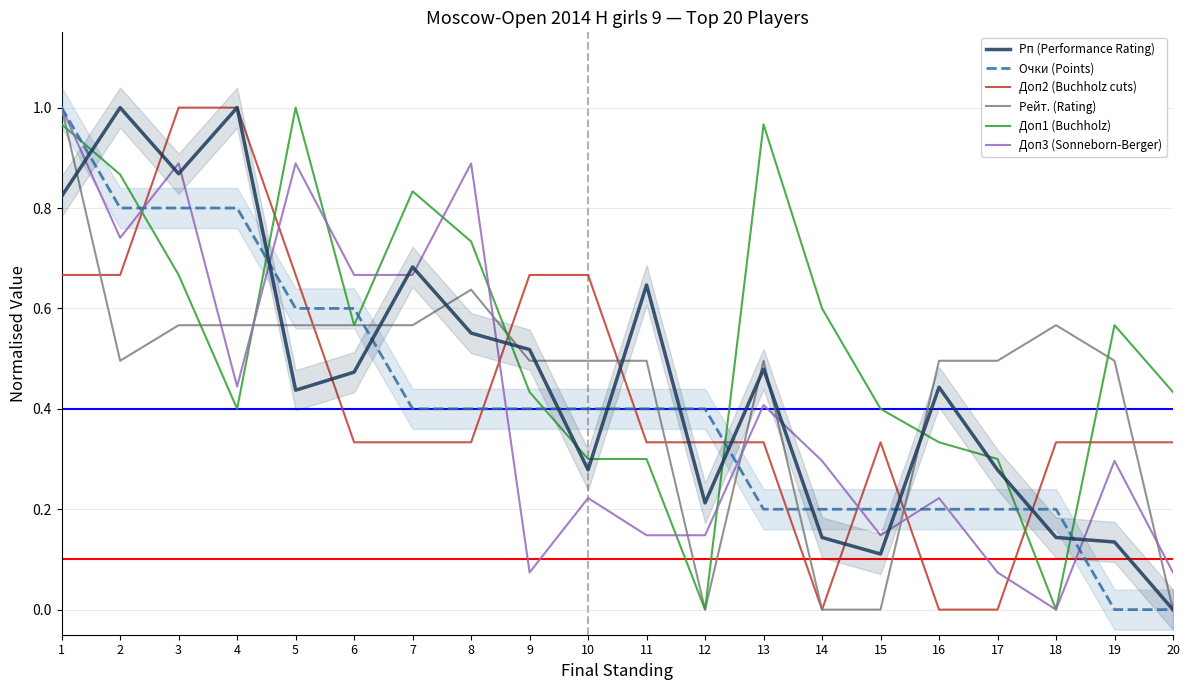

Does the chart have visible grid lines?

Yes